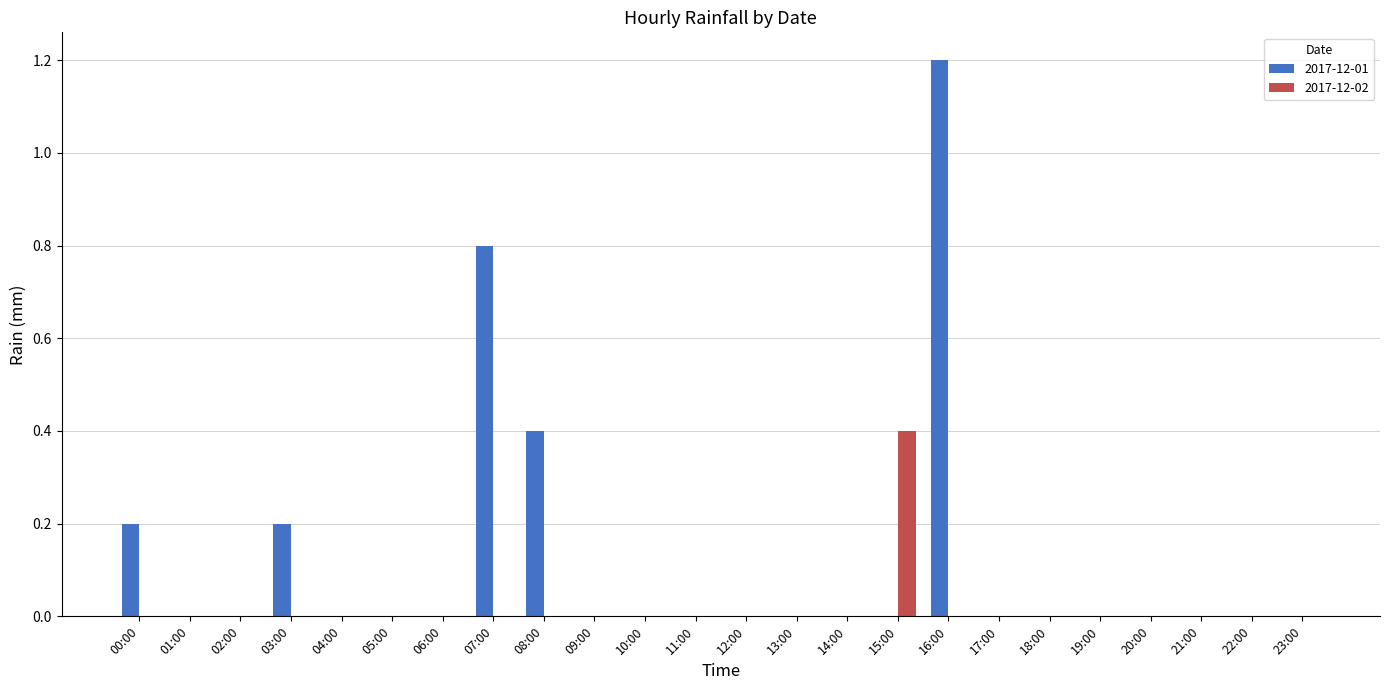

At which category is the sum across all series the highest?

16:00